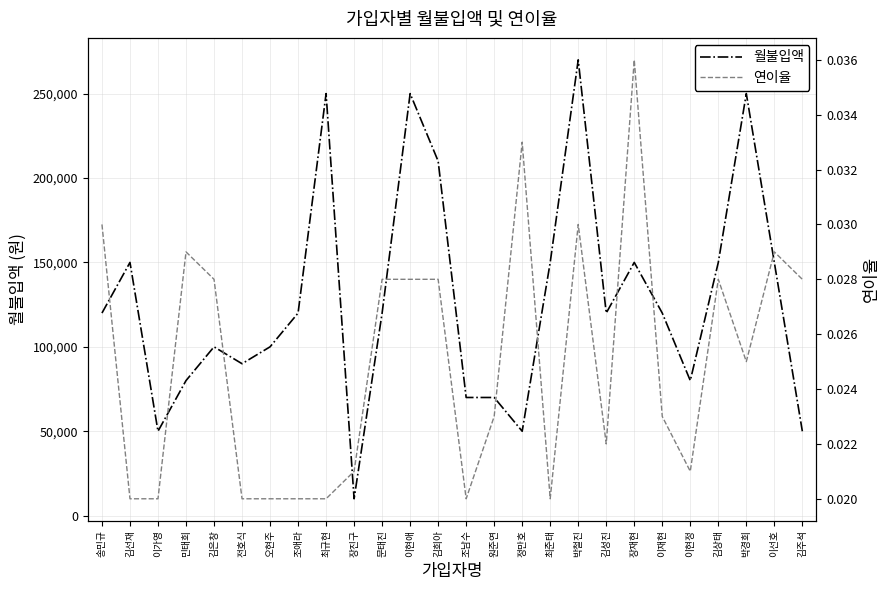

Where is the first local minimum for 월불입액?

이가영